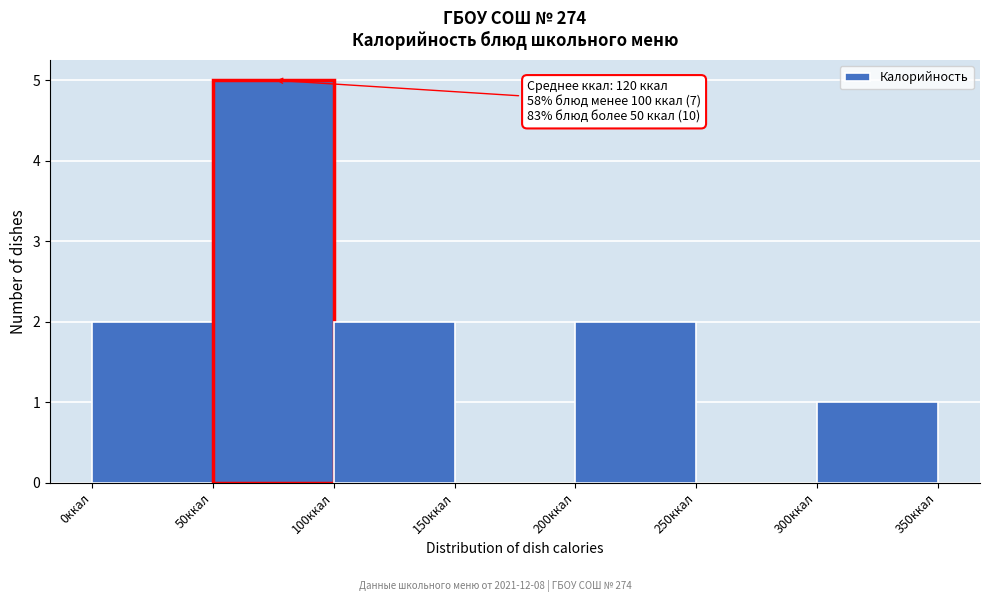

Over which range of the x-axis is the bar tallest?

50 to 100